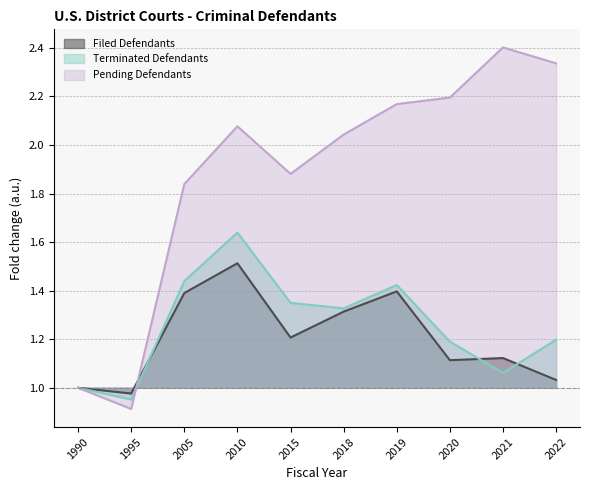

How many times do Pending Defendants and Terminated Defendants cross each other?

1